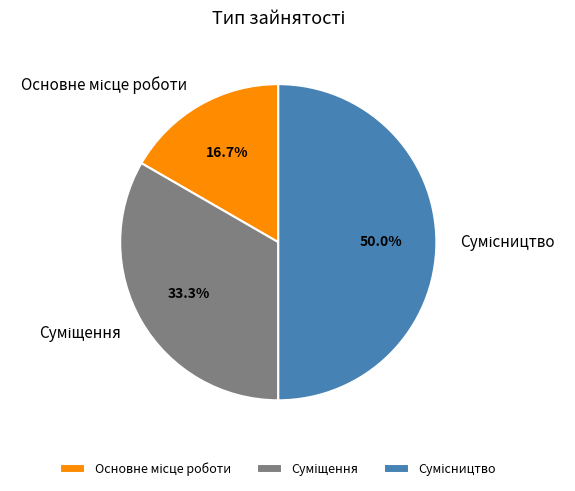

Rank the categories by value from lowest to highest.

Основне місце роботи, Суміщення, Сумісництво